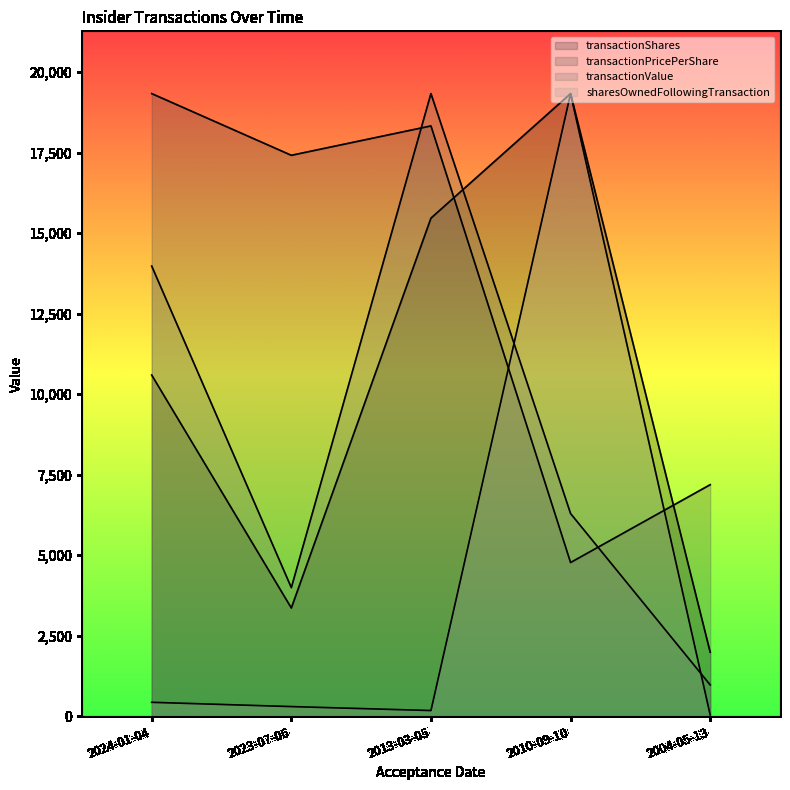

Which series has the largest total across all categories?

transactionPricePerShare